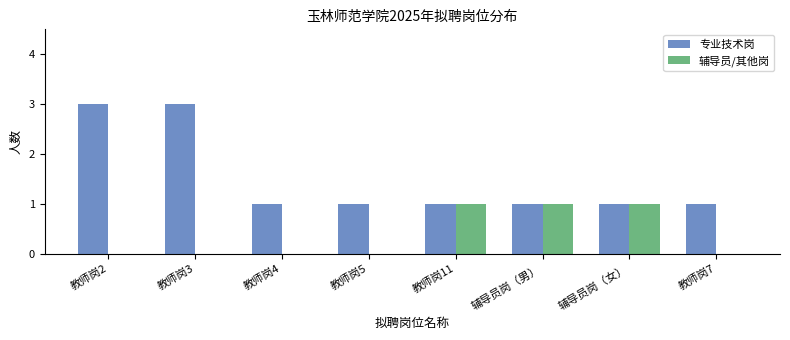

The value of 专业技术岗 at 教师岗4 is 2. True or false?

False